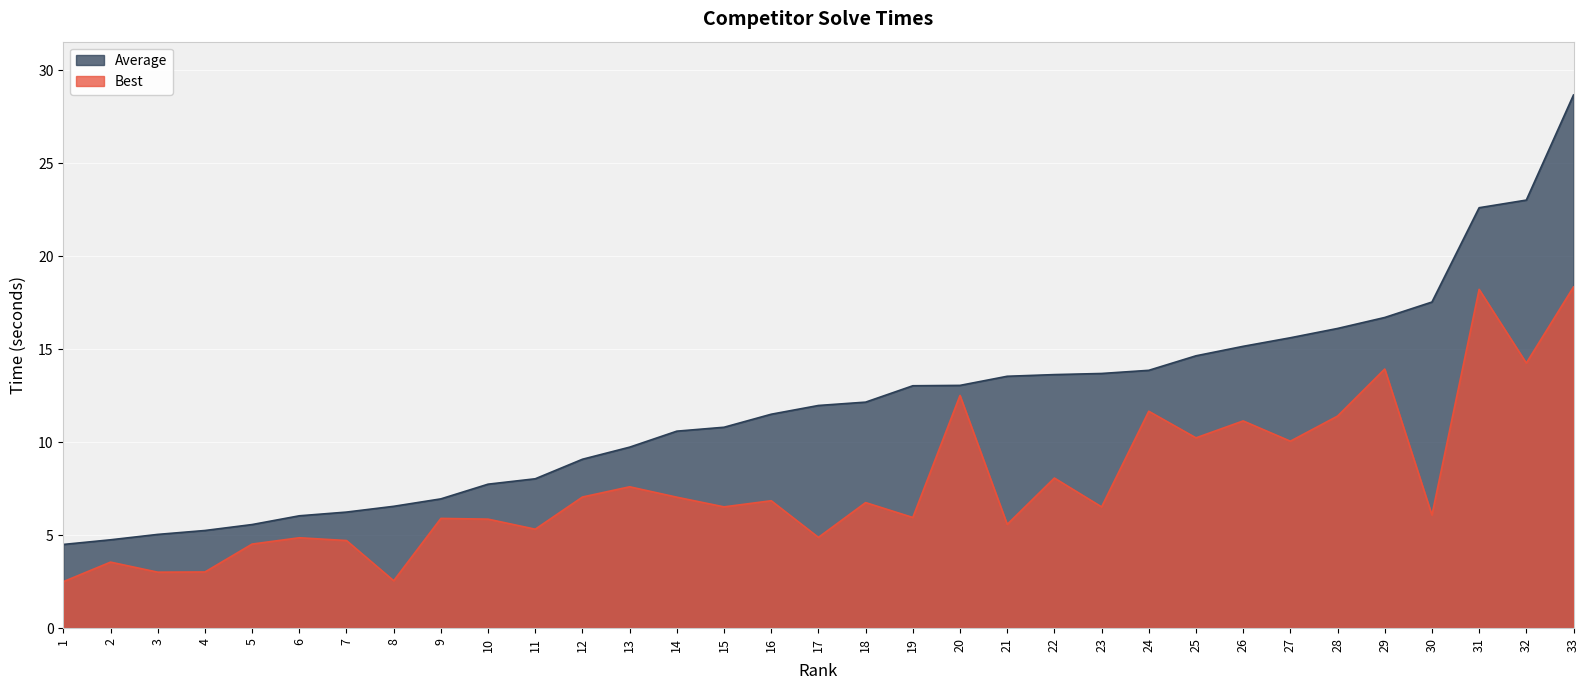

List the labels in order of Average value, smallest first.

1, 2, 3, 4, 5, 6, 7, 8, 9, 10, 11, 12, 13, 14, 15, 16, 17, 18, 19, 20, 21, 22, 23, 24, 25, 26, 27, 28, 29, 30, 31, 32, 33